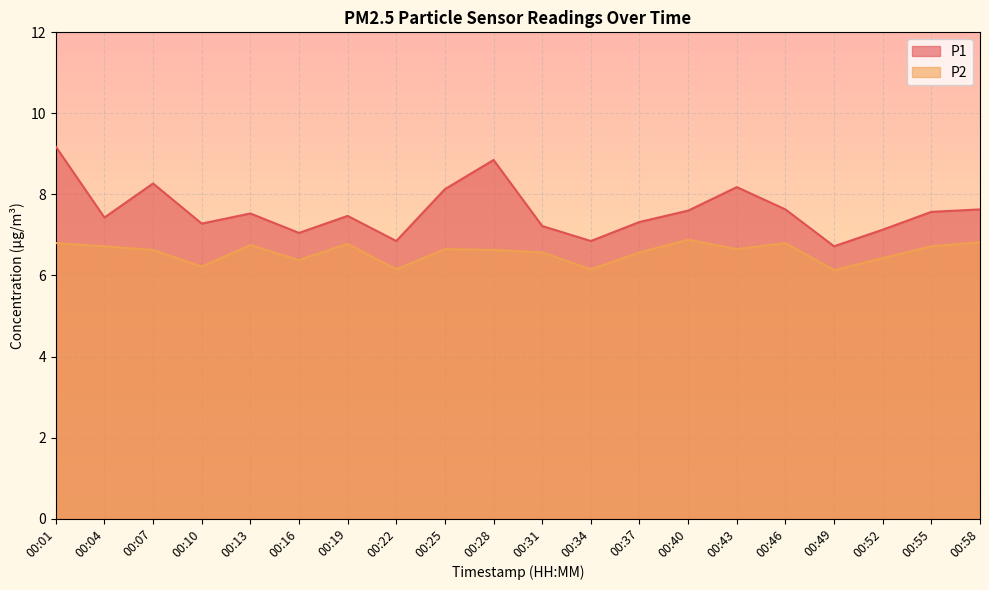

True or false: P1 has more than 1 interior local peaks.

True